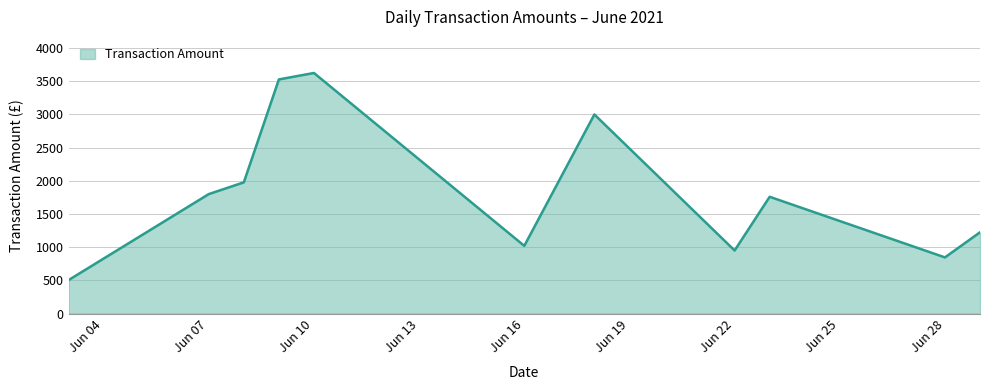

What is the difference between the second highest and minimum values?

3024.3